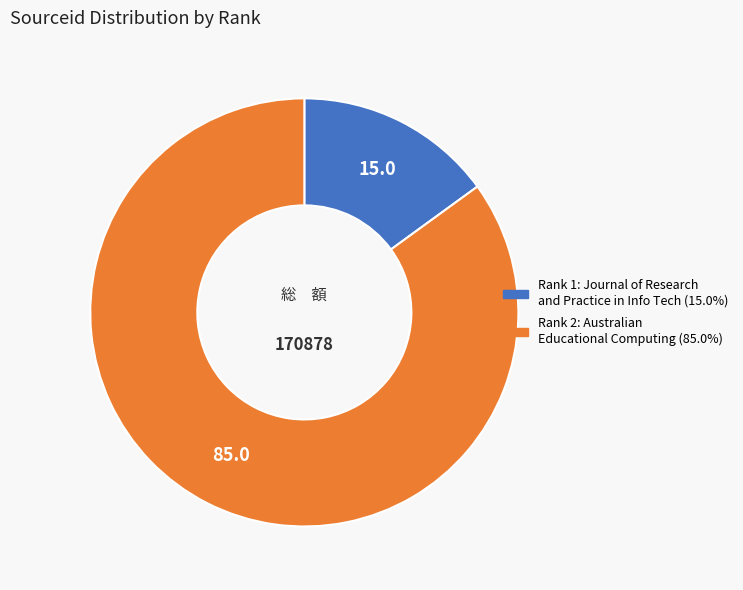

Does any single category account for the majority?

Yes